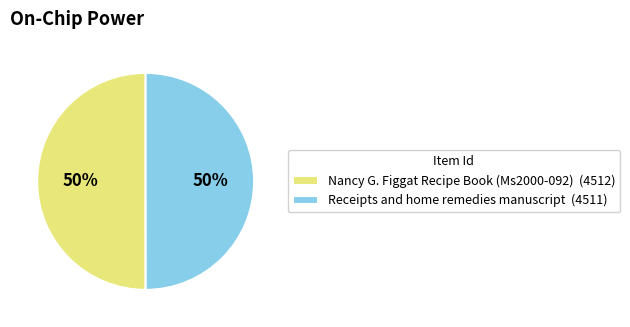

Approximately how many times larger is the value at Nancy G. Figgat Recipe Book (Ms2000-092) (4512) compared to Receipts and home remedies manuscript (4511)?

1.0